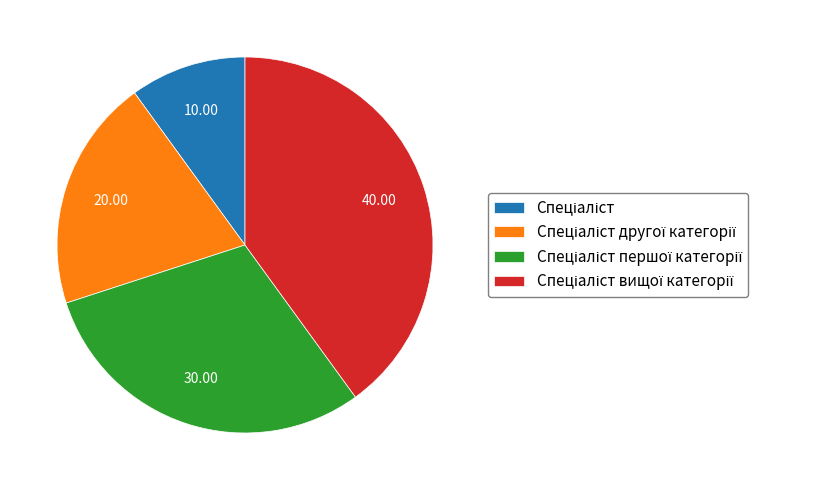

Does any single category account for the majority?

No